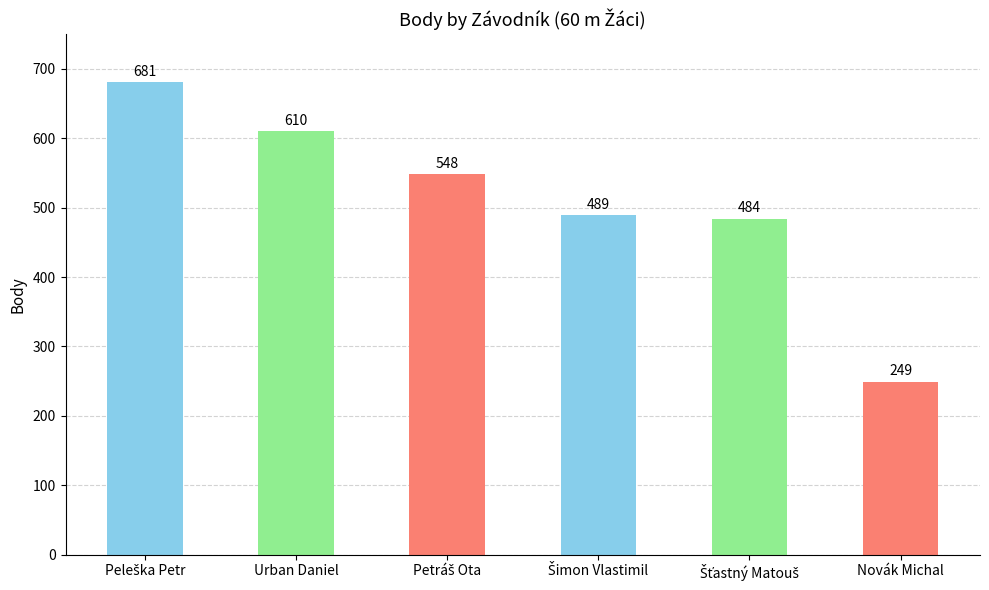

What is the value of the 5th bar from the left?

484